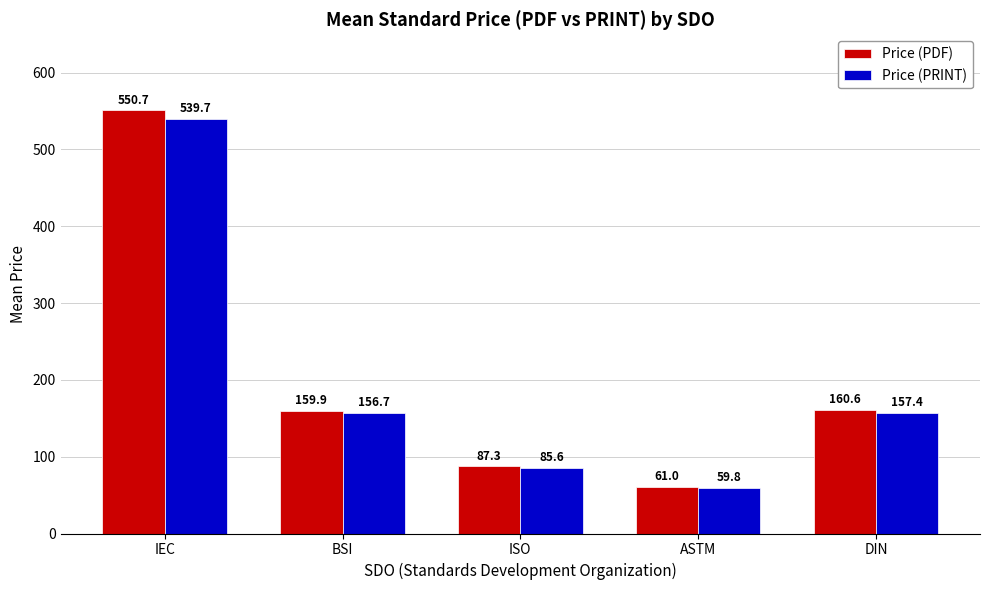

How many data points in Price (PRINT) are less than 156?

2